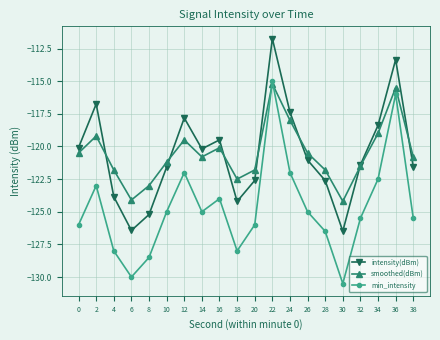

What is the spread (max minus min) of values at 30?

6.3